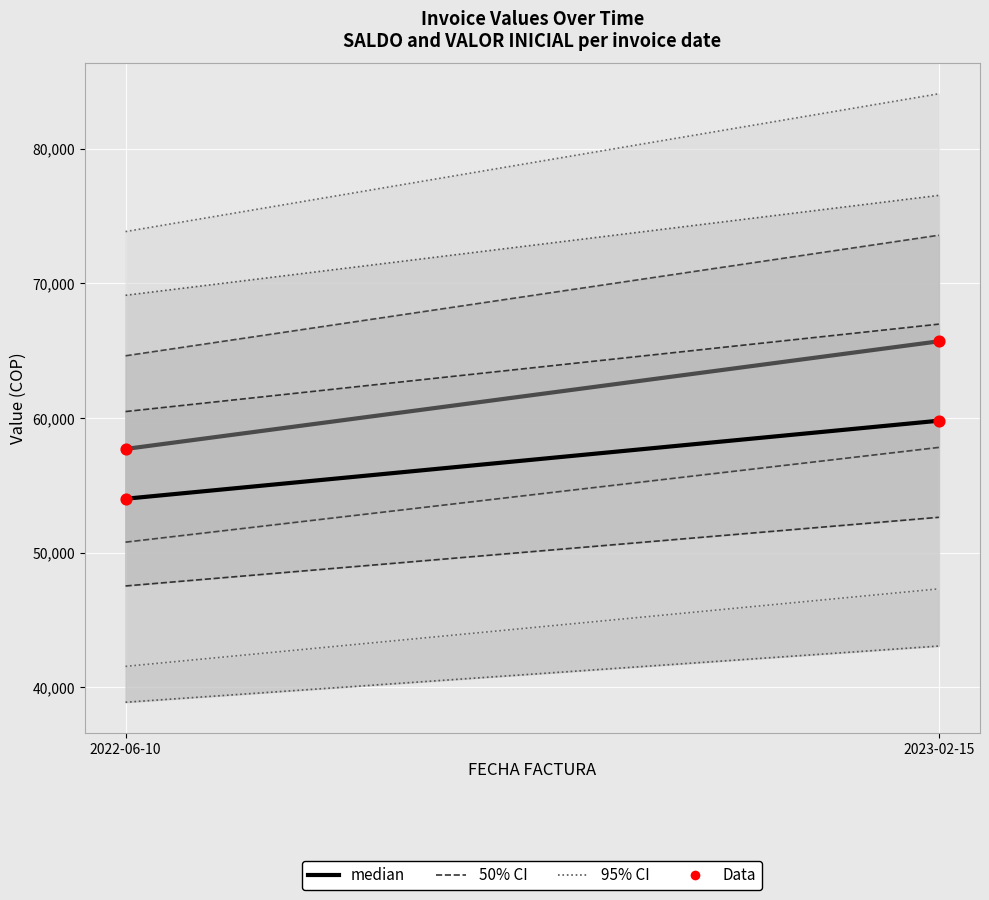

What is the total value across all series at 2023-02-15?

185300